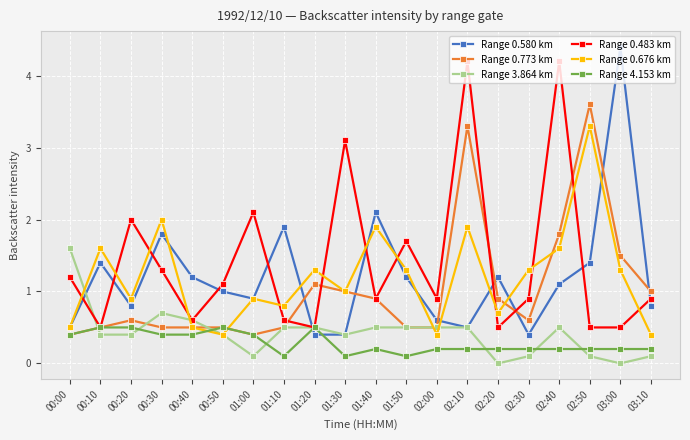

True or false: Range 3.864 km and Range 0.580 km cross at least once.

True